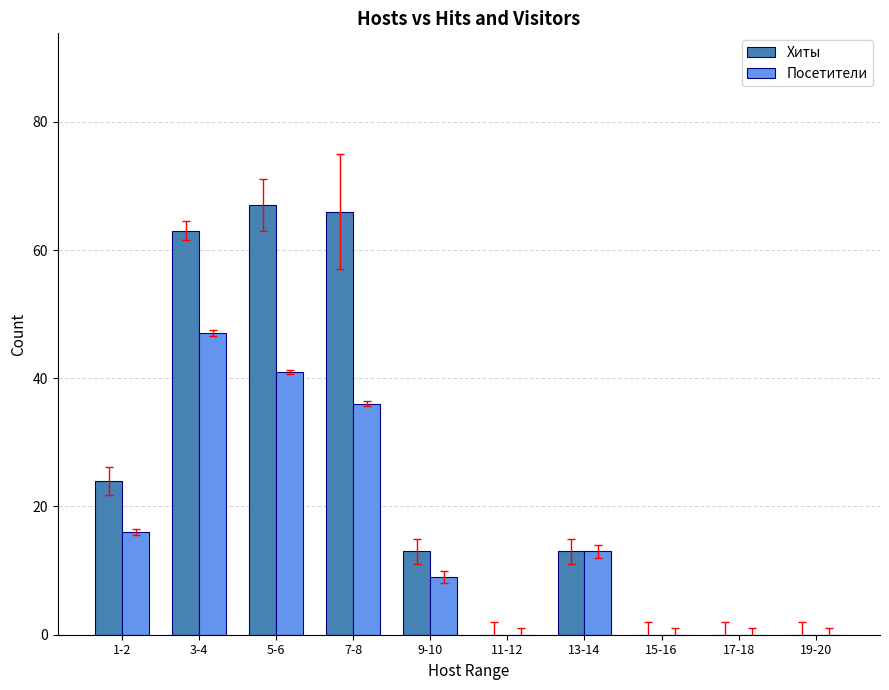

At which label does Хиты reach its peak?

5-6